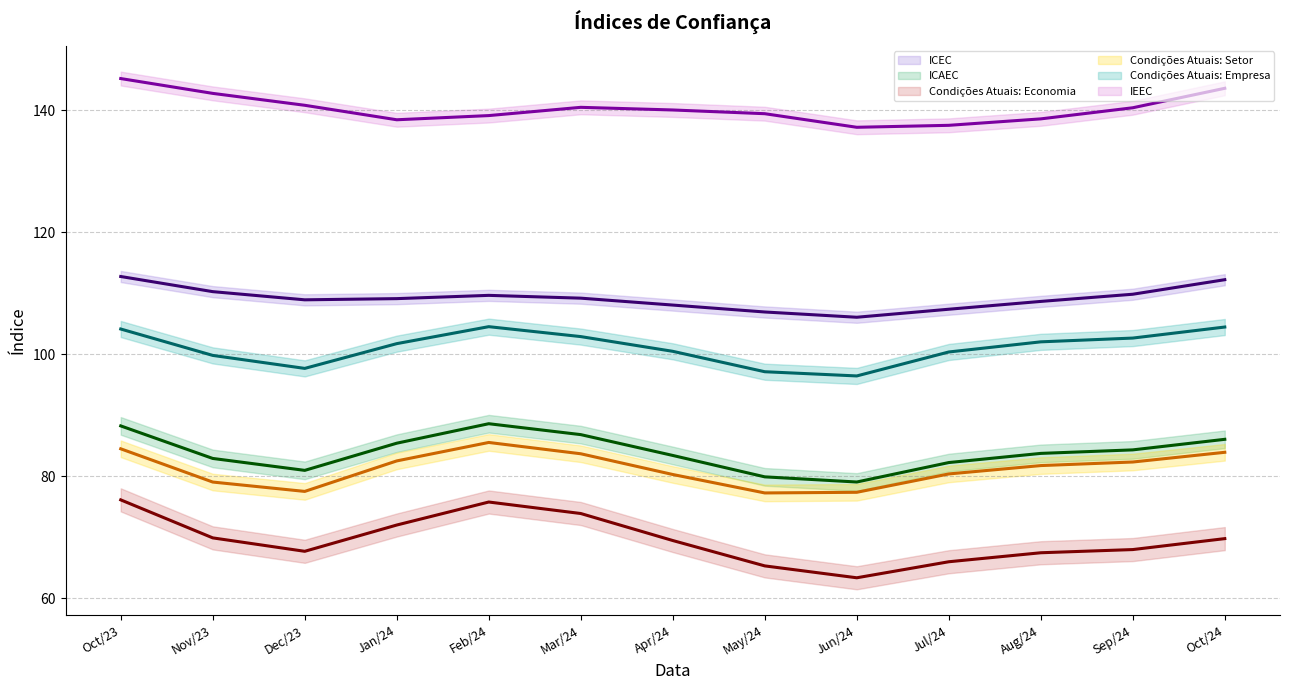

Reading left to right, what are all the values shown in this chart?

ICEC (line): Oct/23=112.8	Nov/23=110.3	Dec/23=108.9	Jan/24=109.1	Feb/24=109.7	Mar/24=109.2	Apr/24=108.1	May/24=106.9	Jun/24=106.1	Jul/24=107.4	Aug/24=108.7	Sep/24=109.9	Oct/24=112.2
ICAEC (line): Oct/23=88.3	Nov/23=82.9	Dec/23=81.0	Jan/24=85.4	Feb/24=88.6	Mar/24=86.8	Apr/24=83.4	May/24=79.9	Jun/24=79.1	Jul/24=82.3	Aug/24=83.8	Sep/24=84.3	Oct/24=86.1
Condições Atuais: Economia (line): Oct/23=76.1	Nov/23=69.9	Dec/23=67.7	Jan/24=72.0	Feb/24=75.8	Mar/24=73.9	Apr/24=69.5	May/24=65.3	Jun/24=63.4	Jul/24=66.0	Aug/24=67.5	Sep/24=68.0	Oct/24=69.8
Condições Atuais: Setor (line): Oct/23=84.5	Nov/23=79.1	Dec/23=77.5	Jan/24=82.5	Feb/24=85.5	Mar/24=83.7	Apr/24=80.3	May/24=77.3	Jun/24=77.4	Jul/24=80.4	Aug/24=81.8	Sep/24=82.3	Oct/24=83.9
Condições Atuais: Empresa (line): Oct/23=104.2	Nov/23=99.8	Dec/23=97.7	Jan/24=101.8	Feb/24=104.5	Mar/24=102.9	Apr/24=100.5	May/24=97.1	Jun/24=96.5	Jul/24=100.4	Aug/24=102.0	Sep/24=102.7	Oct/24=104.5
IEEC (line): Oct/23=145.2	Nov/23=142.8	Dec/23=140.8	Jan/24=138.5	Feb/24=139.1	Mar/24=140.5	Apr/24=140.1	May/24=139.5	Jun/24=137.2	Jul/24=137.6	Aug/24=138.6	Sep/24=140.4	Oct/24=143.6